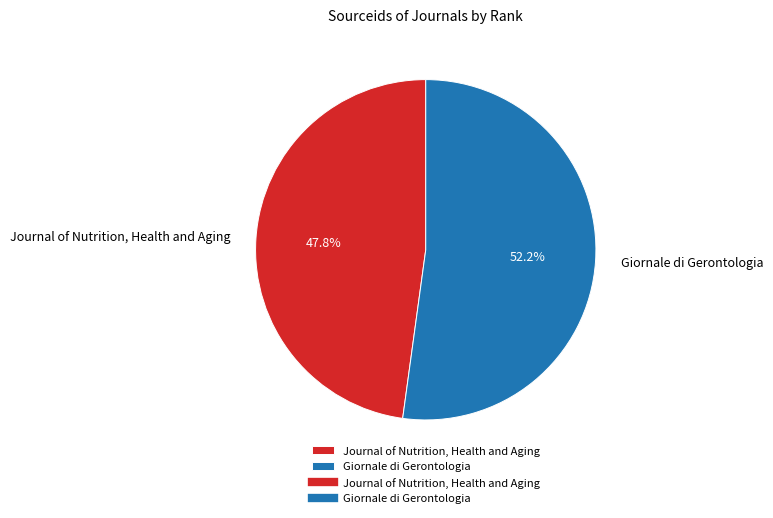

The Giornale di Gerontologia slice represents 66% of the pie. True or false?

False